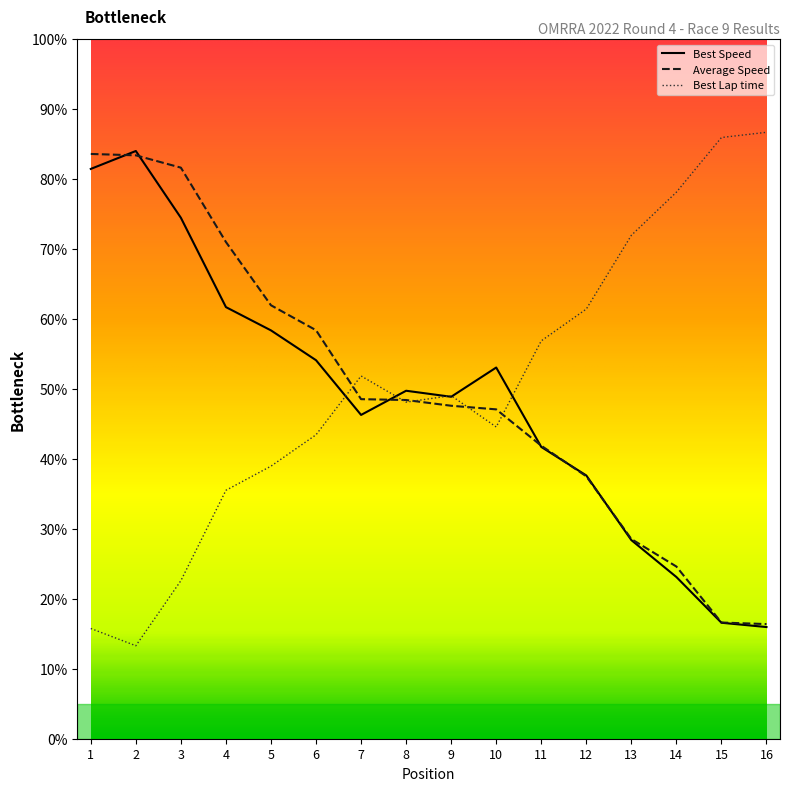

What is the approximate value of Best Speed at 8?

49.8